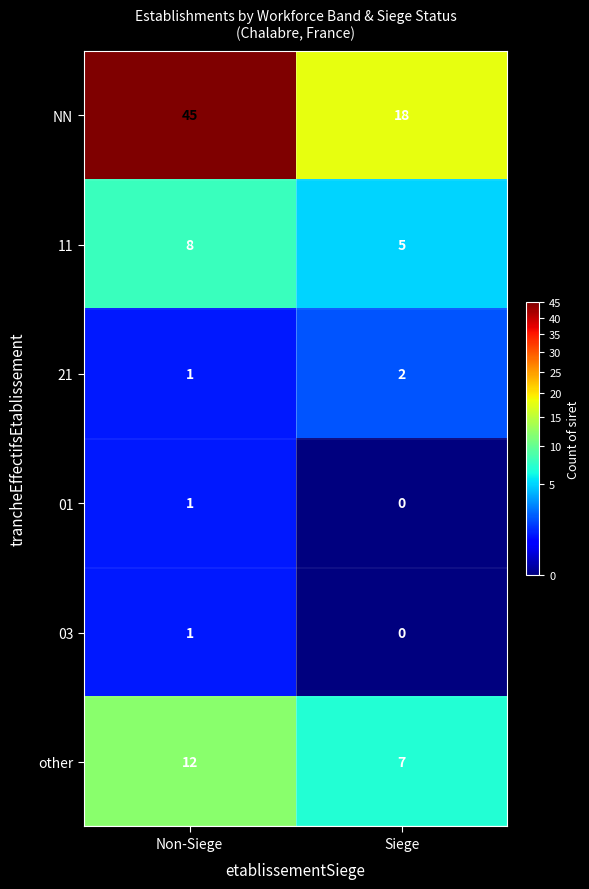

What is the difference between the 11 values at Siege and Non-Siege?

3